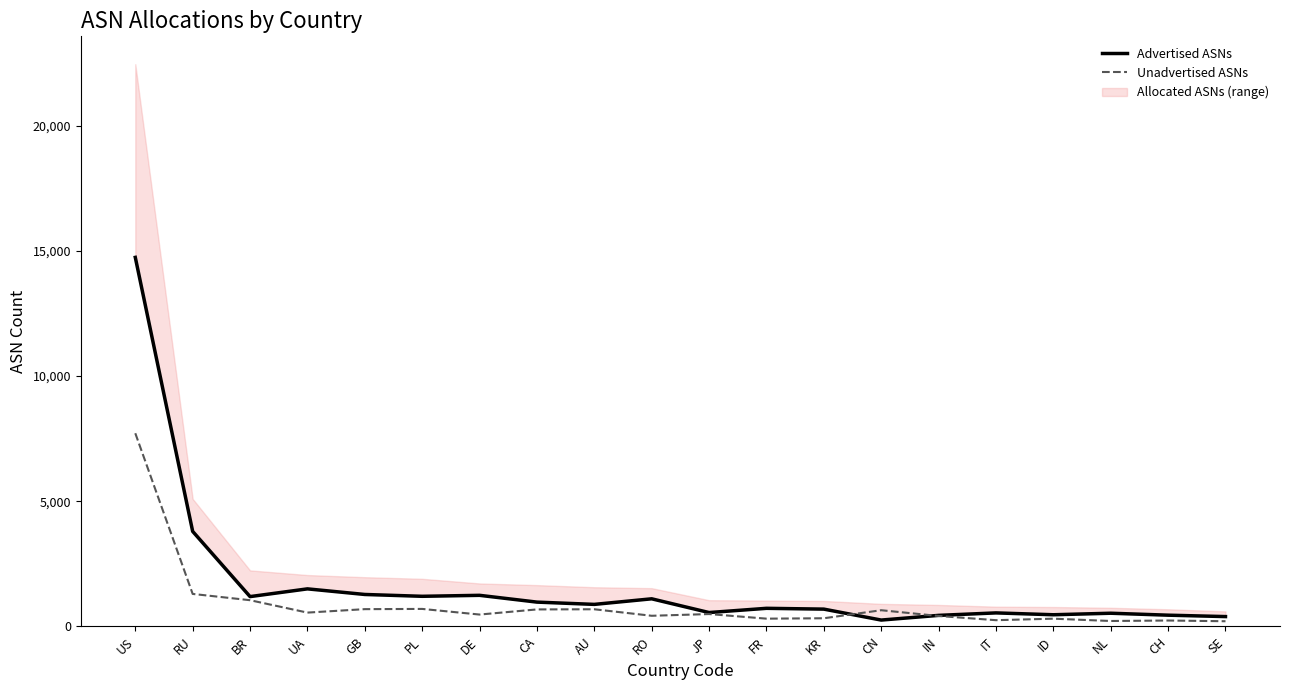

After their last crossing, which series has the higher values: Advertised ASNs or Unadvertised ASNs?

Advertised ASNs